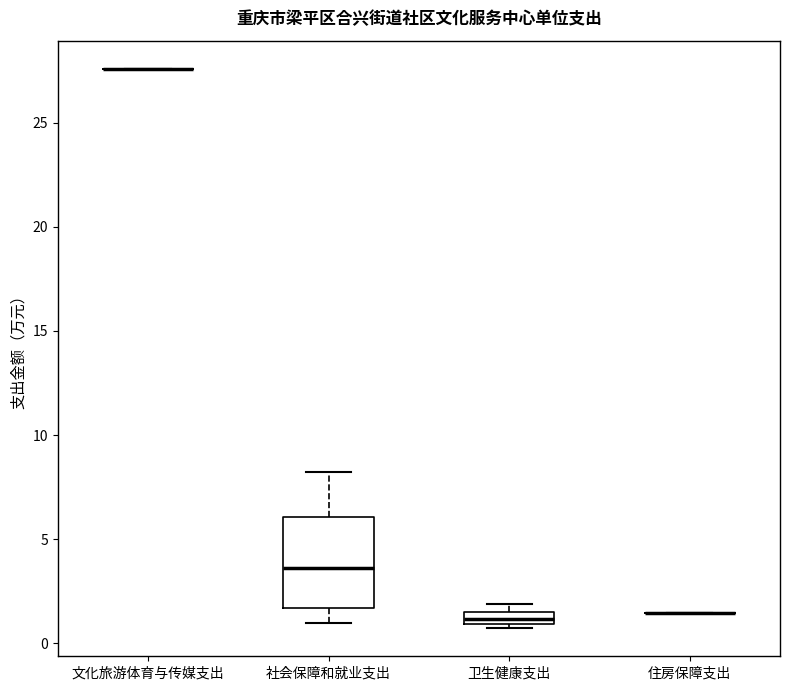

Where is the lower edge of the box for 社会保障和就业支出 on the y-axis? The values are not printed on the chart, so give them approximately, as read against the axis.

1.5